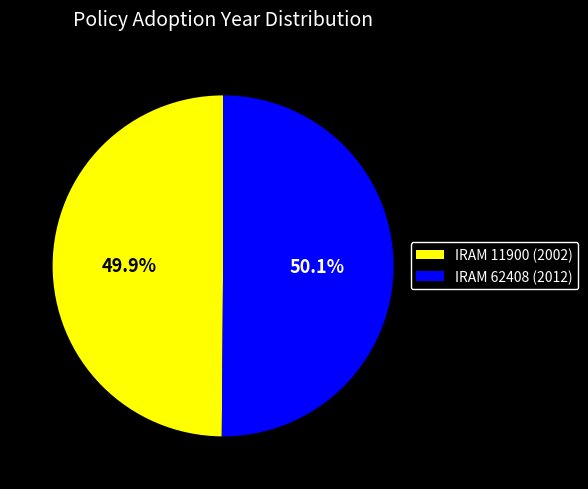

What is the ratio of the value at IRAM 11900 (2002) to the value at IRAM 62408 (2012)?

1.0